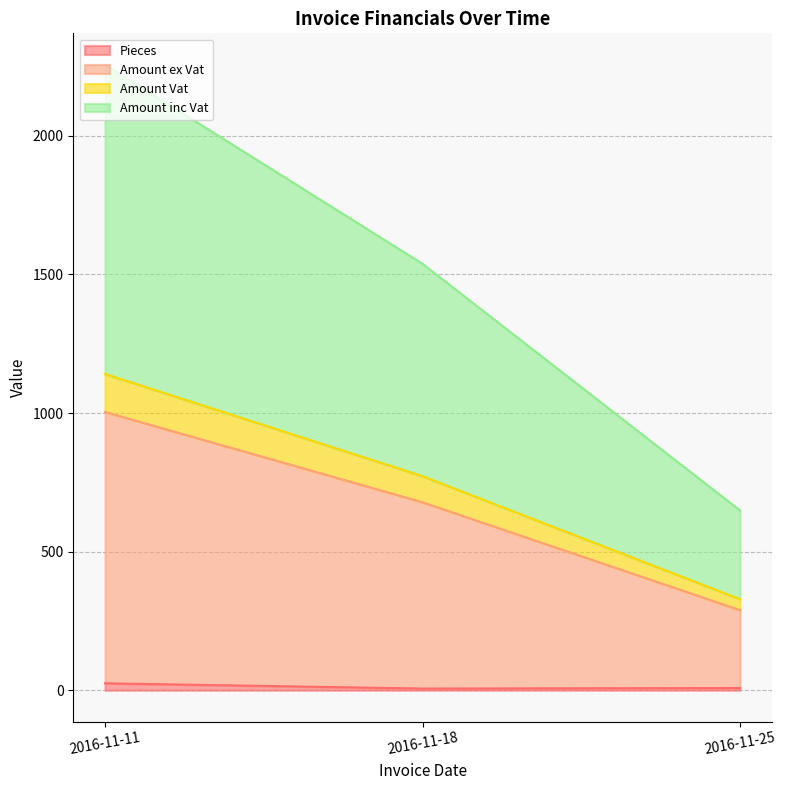

At which category is the sum across all series the highest?

2016-11-11